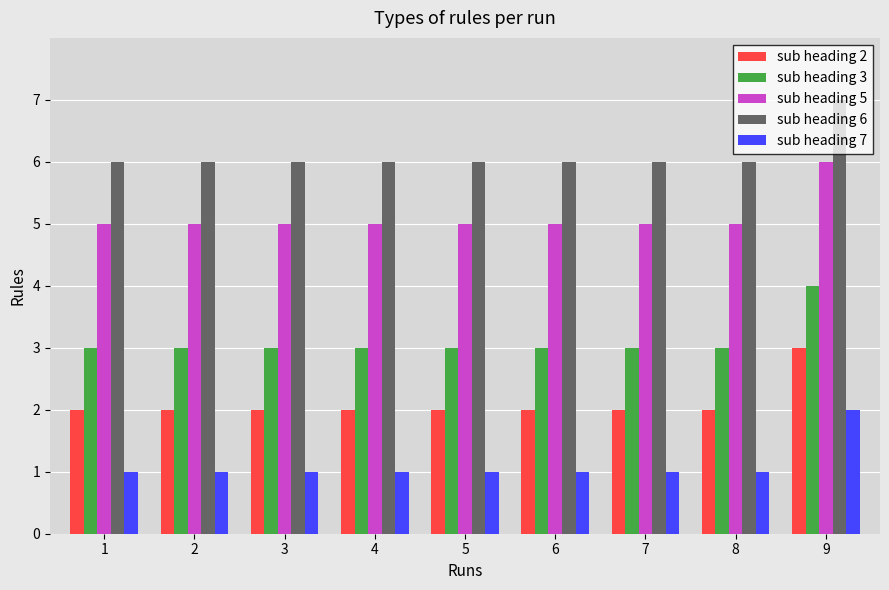

Rank the series by their maximum value, from lowest to highest.

sub heading 7, sub heading 2, sub heading 3, sub heading 5, sub heading 6